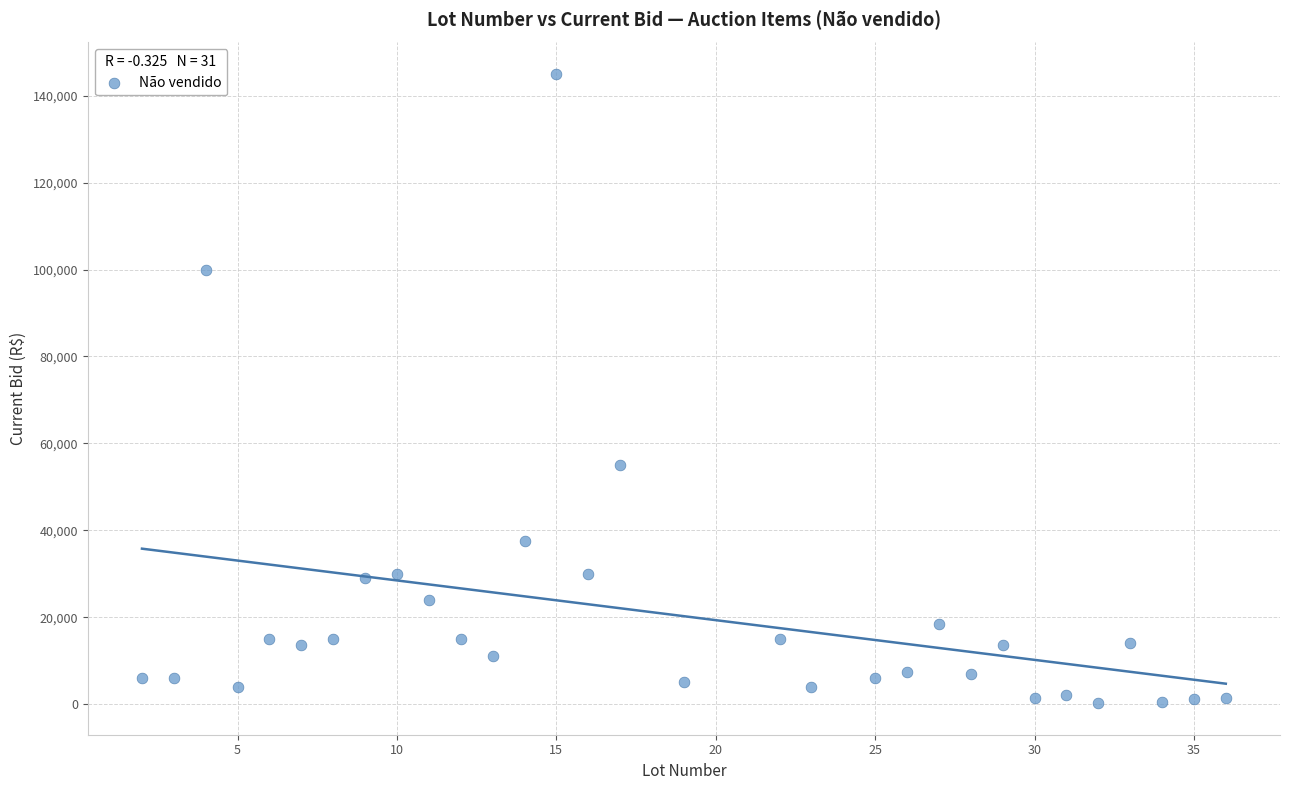

What Y value in the scatter plot is closest to 72600?

55000